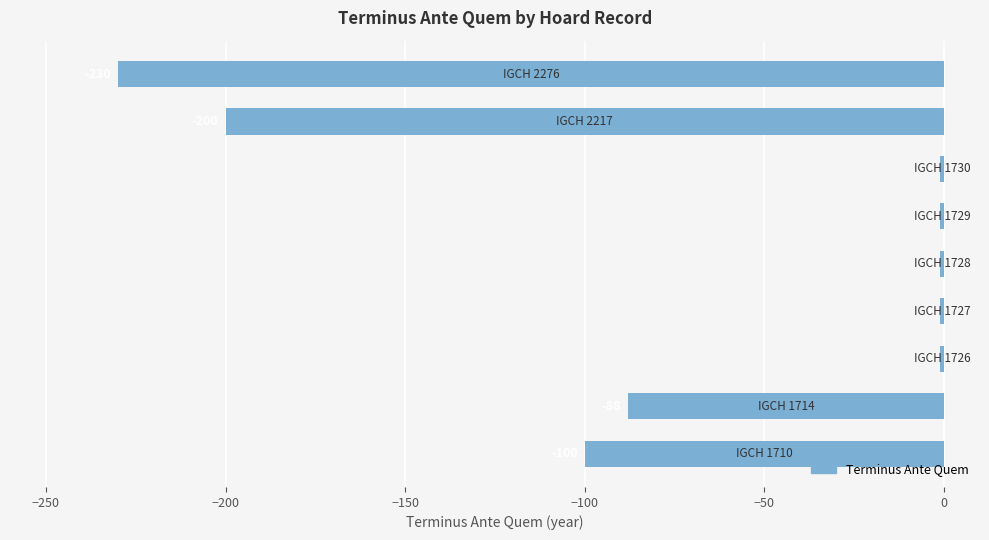

What is the sum of all values?

-623